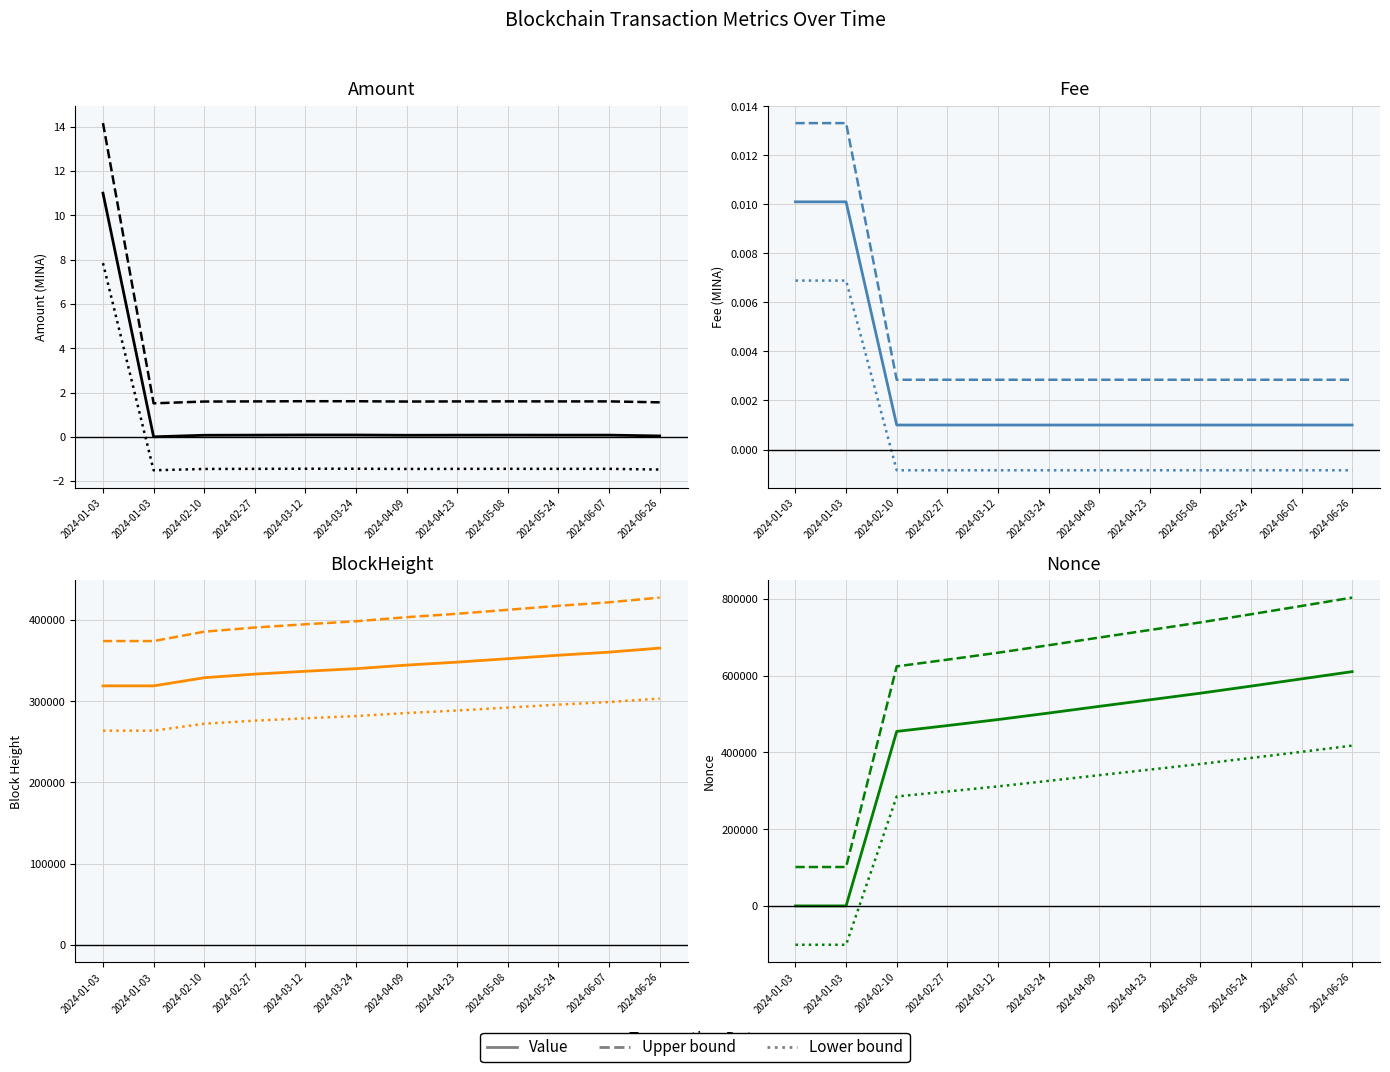

What are all the series names shown in the legend?

Value, Upper bound, Lower bound